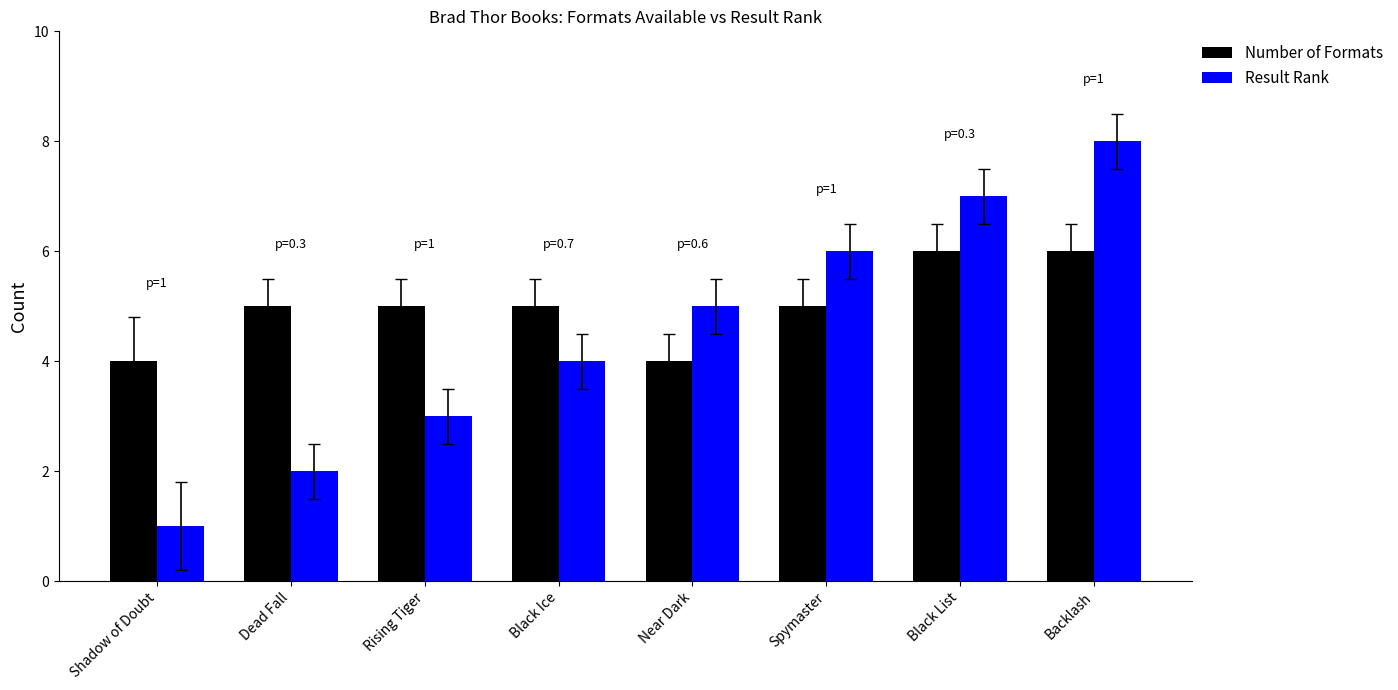

What is the label of the 2nd bar from the left?

Dead Fall